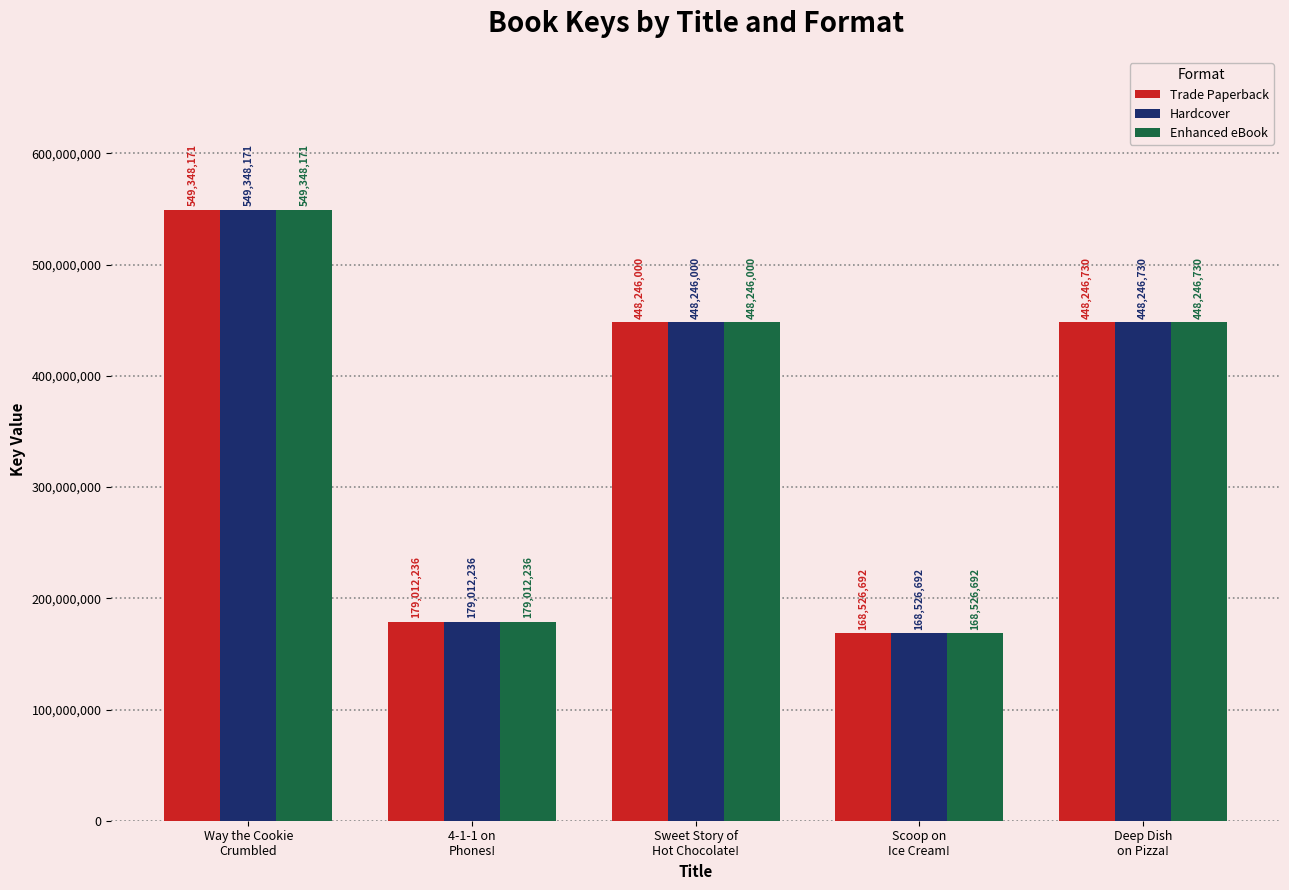

Which label corresponds to the smallest value in the chart?

Scoop on
Ice Cream!